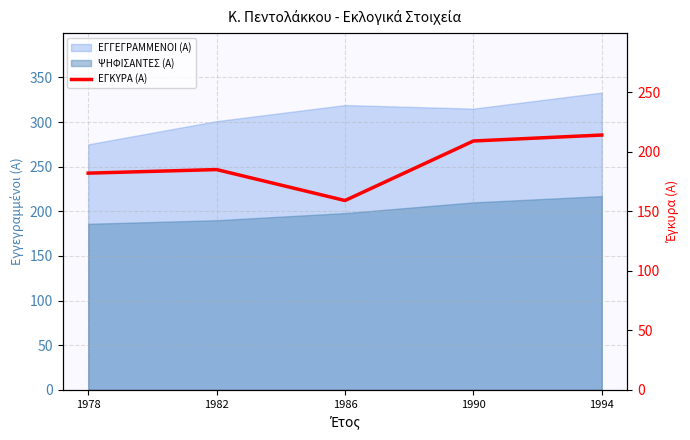

At which category does the data reach its first local valley?

1986